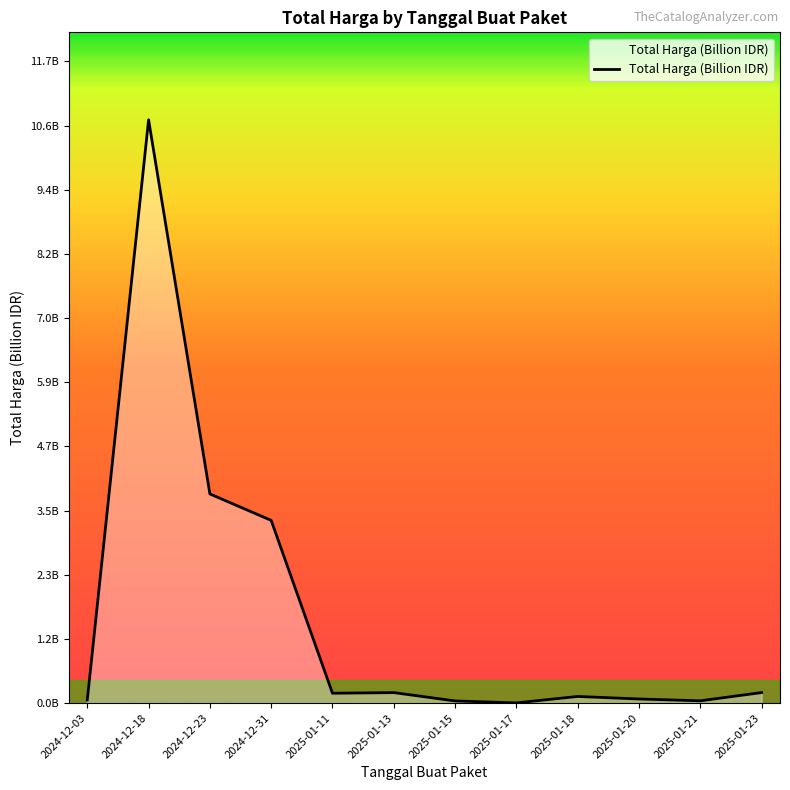

List the labels in order of value, smallest first.

2025-01-17, 2025-01-15, 2025-01-21, 2024-12-03, 2025-01-20, 2025-01-18, 2025-01-11, 2025-01-13, 2025-01-23, 2024-12-31, 2024-12-23, 2024-12-18